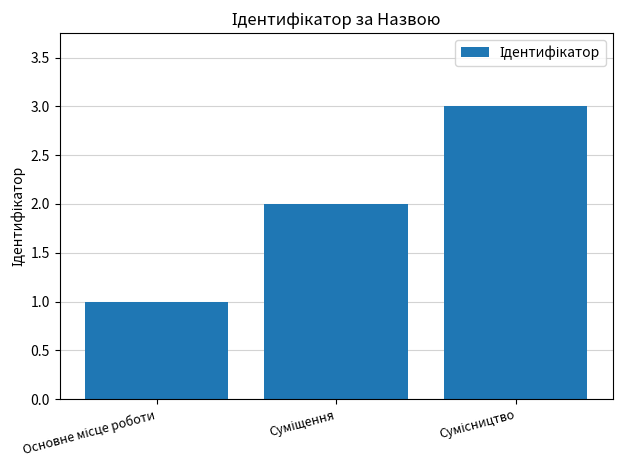

What is the sum of all values?

6